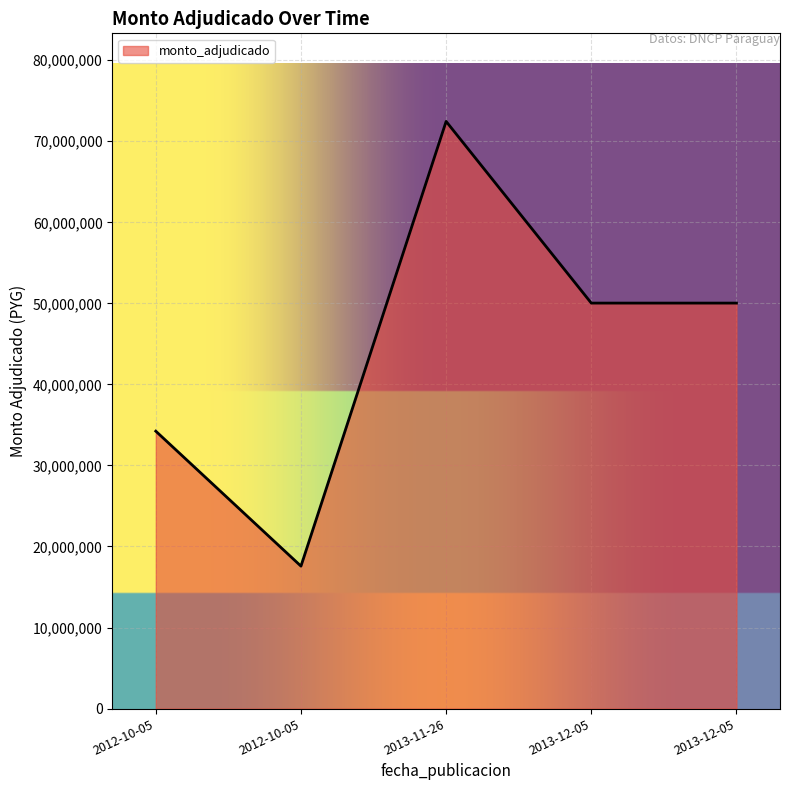

Which category has the highest value across all series?

2013-11-26